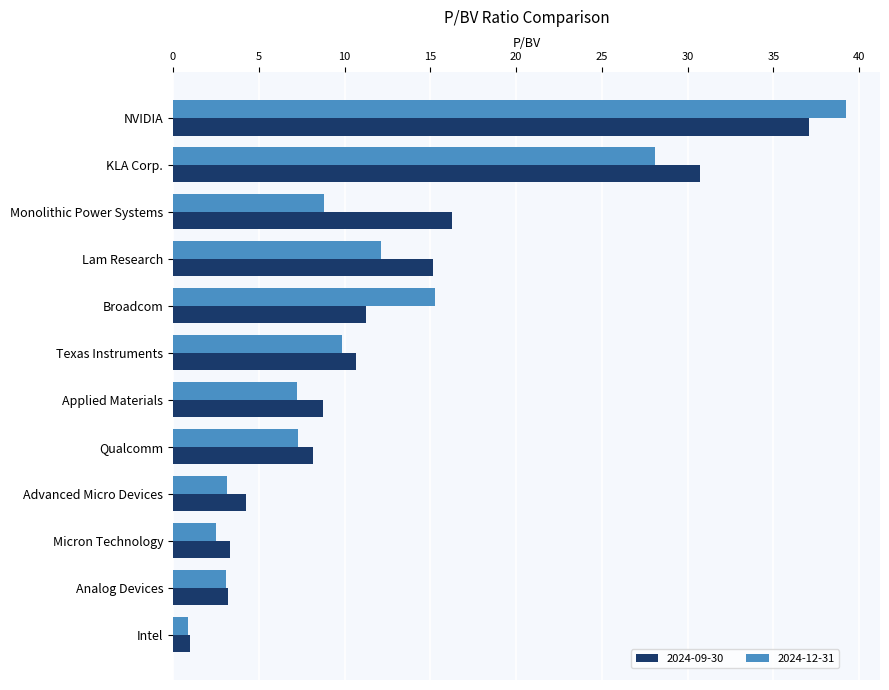

What is the difference between the maximum and minimum values in the 2024-09-30 series?

36.1